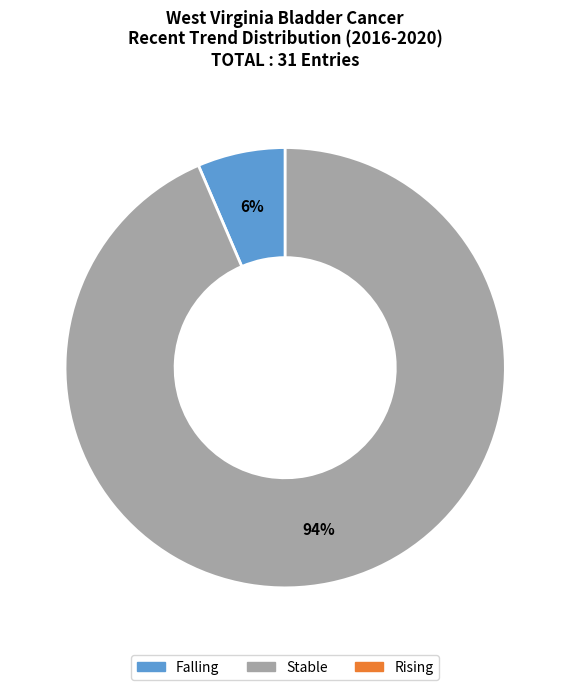

To the nearest percent, what is the average slice percentage?

50%